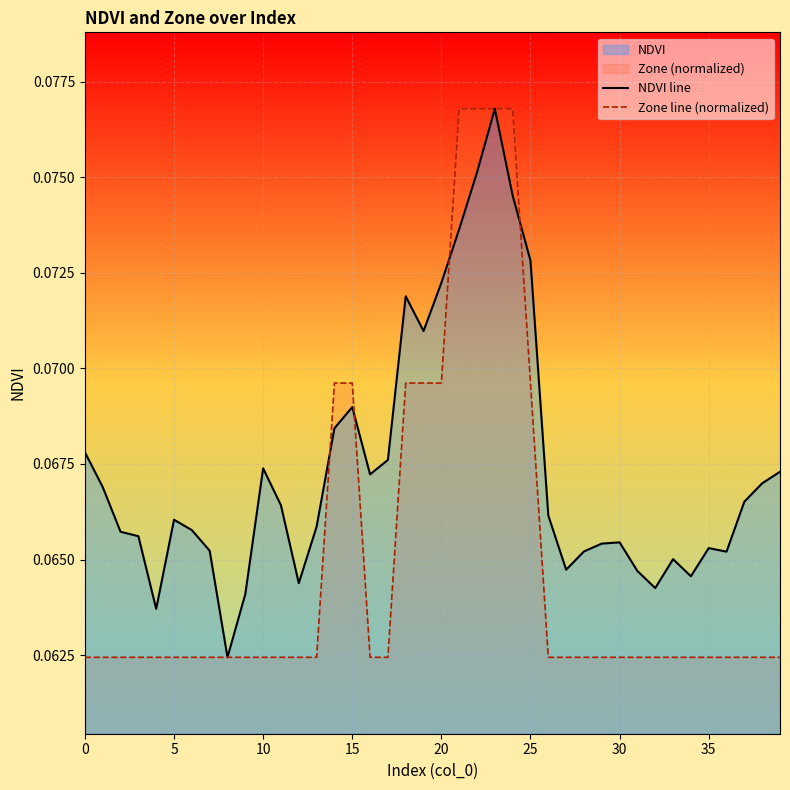

Which has a higher value, 10 or 38?

10